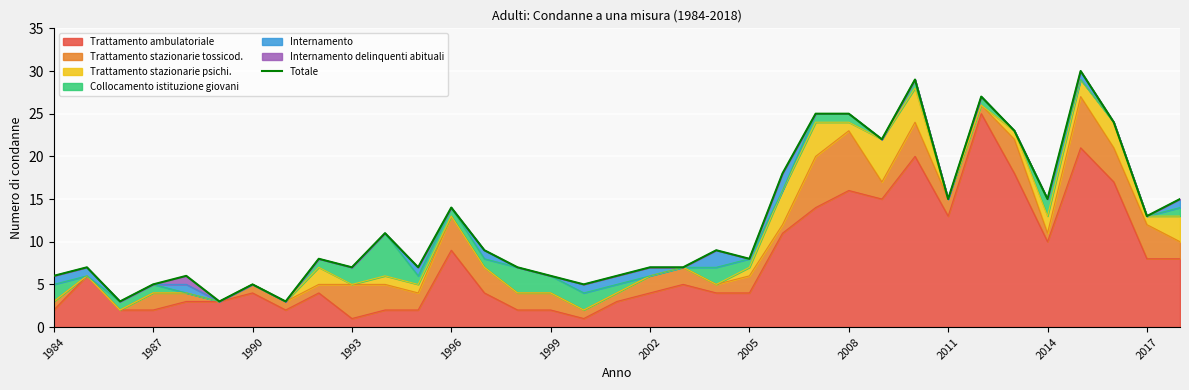

The chart shows a value of 25 at 23. True or false?

True